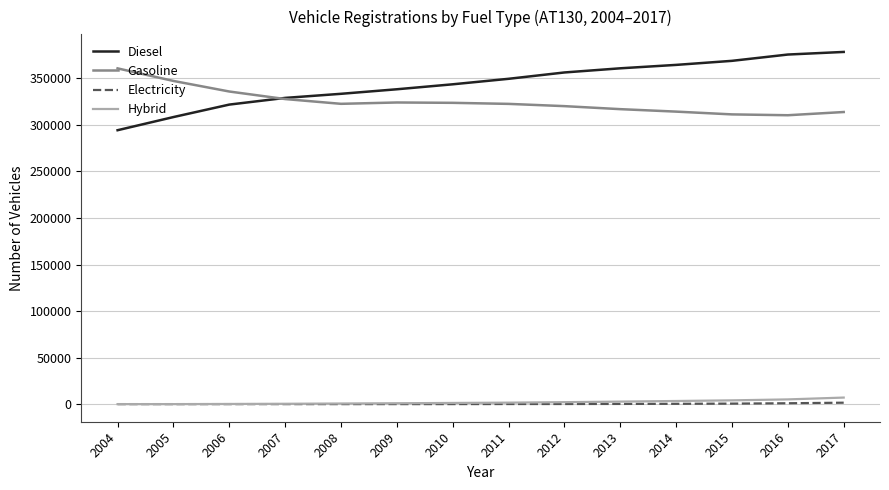

What is the difference between the Hybrid values at 2009 and 2012?

1159